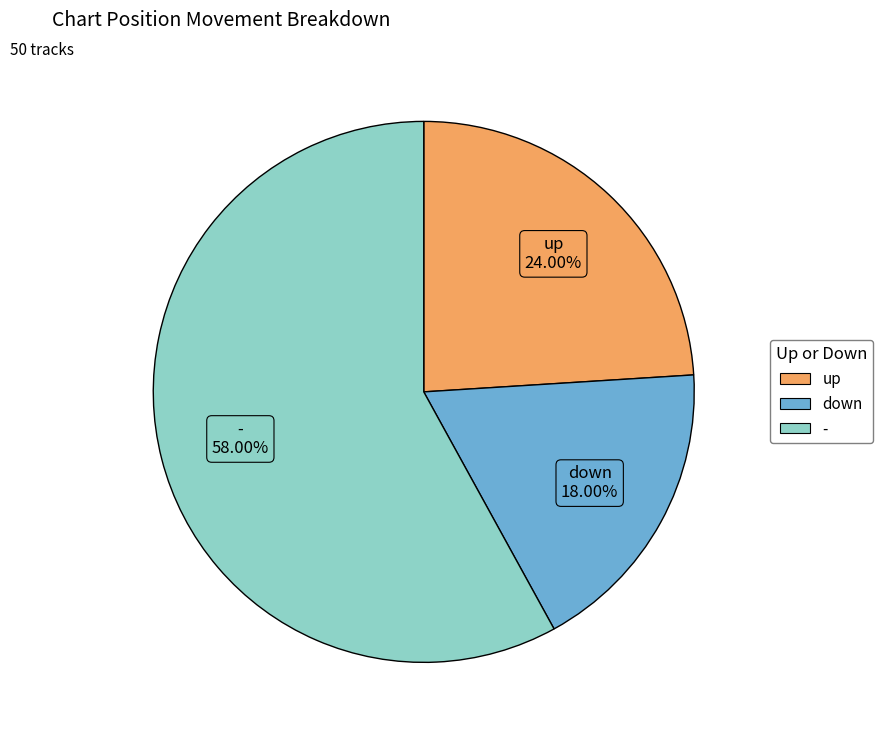

Between up and down, which is larger?

up